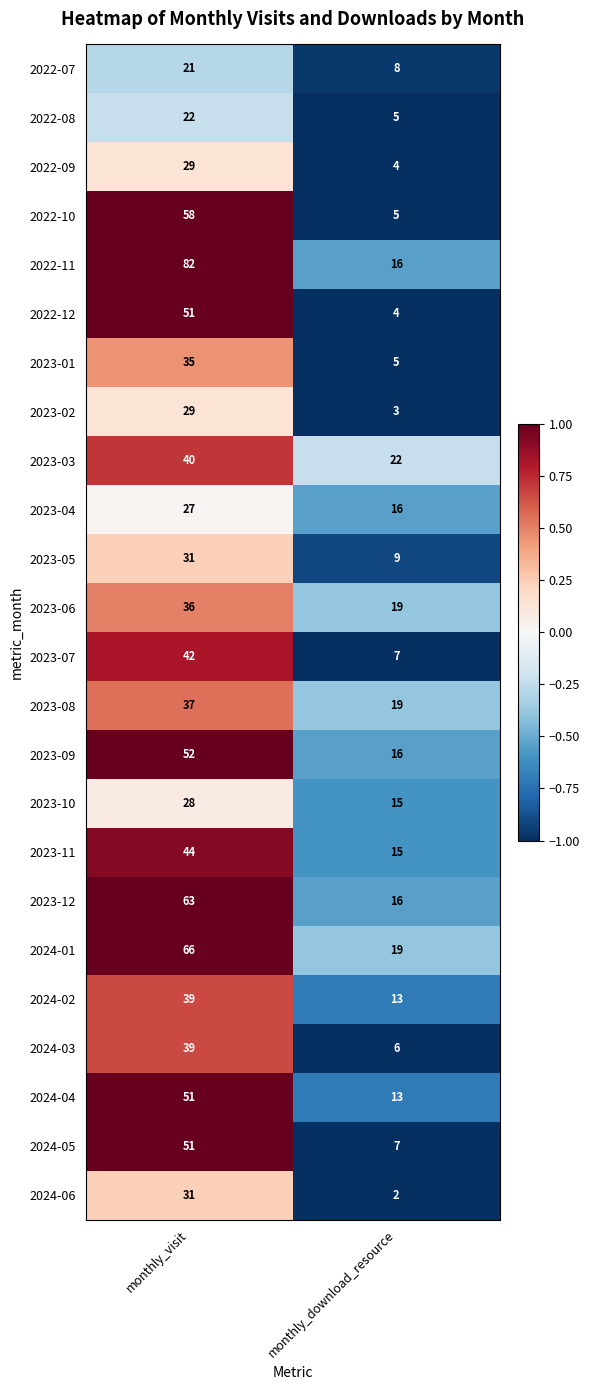

What is the sum of the 2024-05 values at monthly_visit and monthly_download_resource?

58